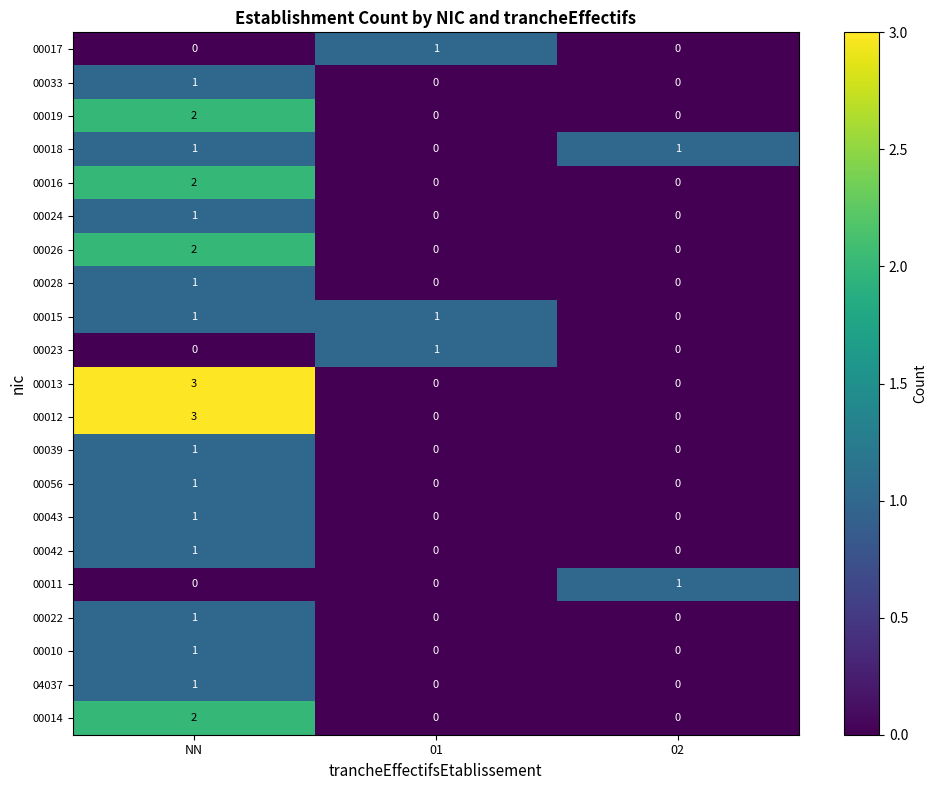

Is the value of 00012 at 02 greater than the value of 00016 at NN?

No